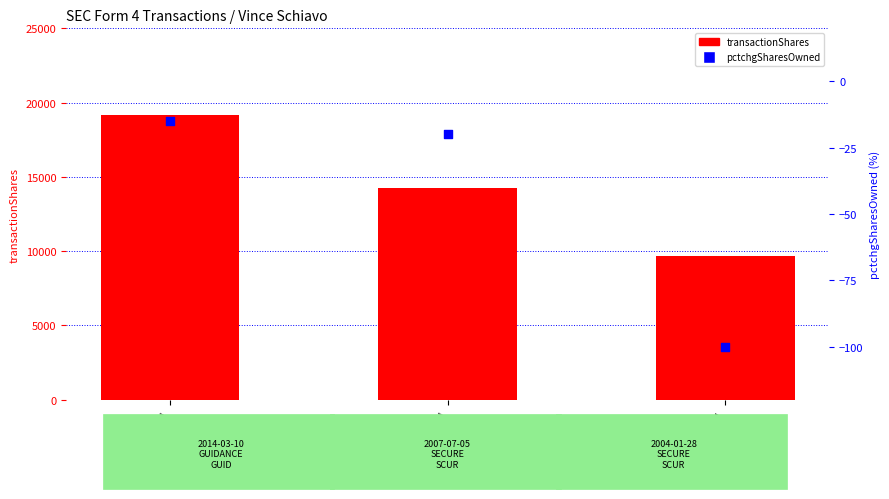

Which series has the widest spread of Y values?

transactionShares